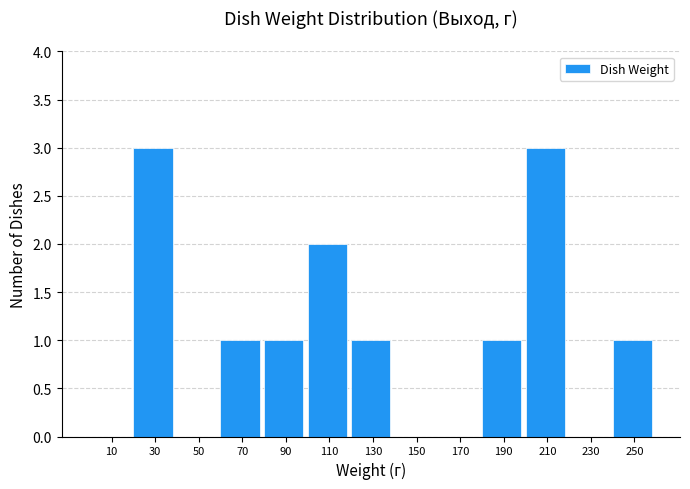

Reading left to right, transcribe this chart: for each bar, give the range it covers on the x-axis and its height. The values are not printed on the chart, so give them approximately, as read against the axis.

0 to 20: 0
20 to 40: 3
40 to 60: 0
60 to 80: 1
80 to 100: 1
100 to 120: 2
120 to 140: 1
140 to 160: 0
160 to 180: 0
180 to 200: 1
200 to 220: 3
220 to 240: 0
240 to 260: 1